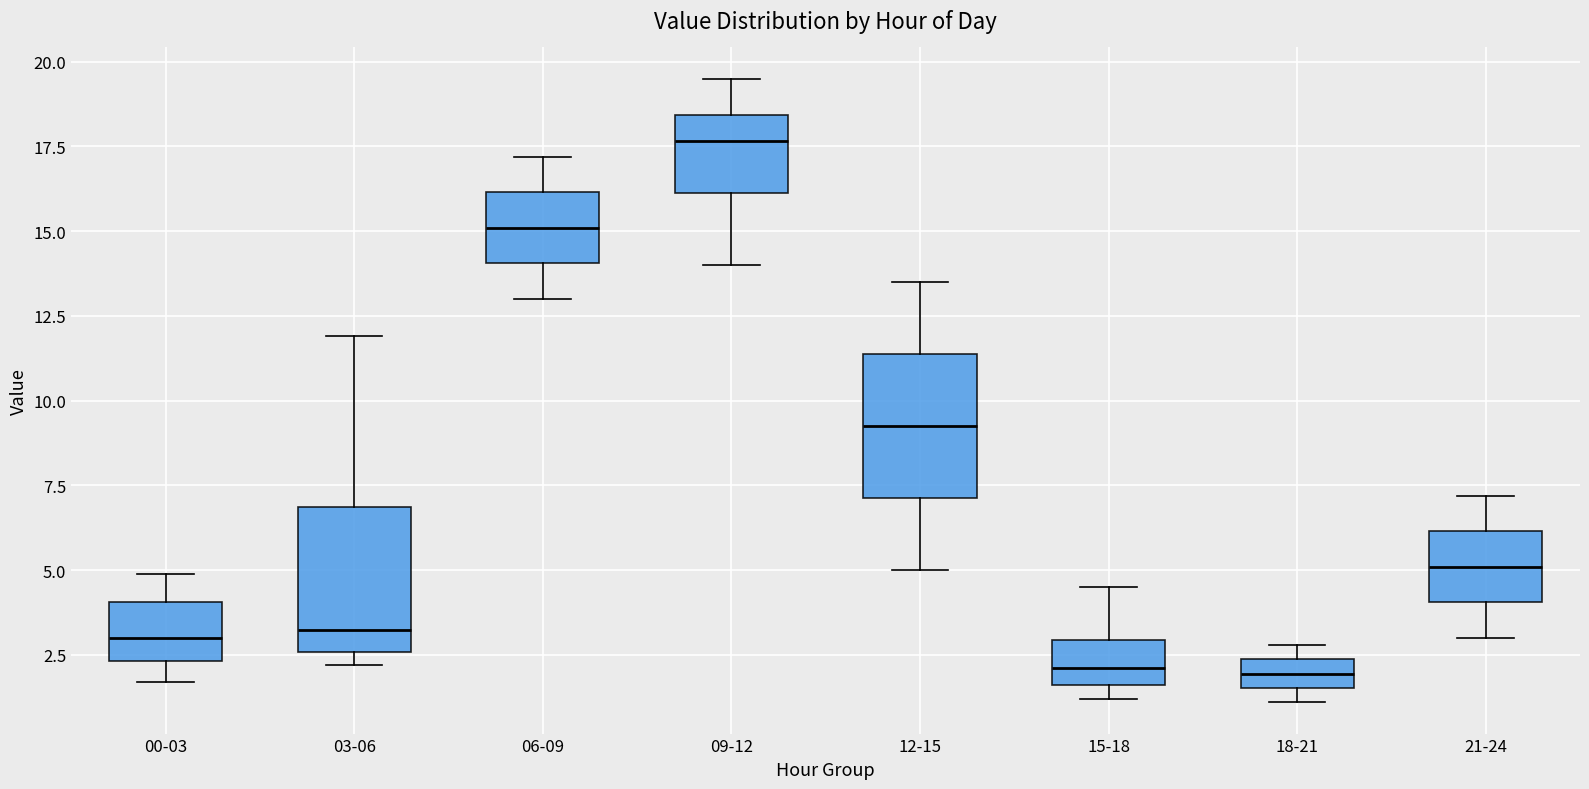

Where is the lower edge of the box for 18-21 on the y-axis? The values are not printed on the chart, so give them approximately, as read against the axis.

1.5